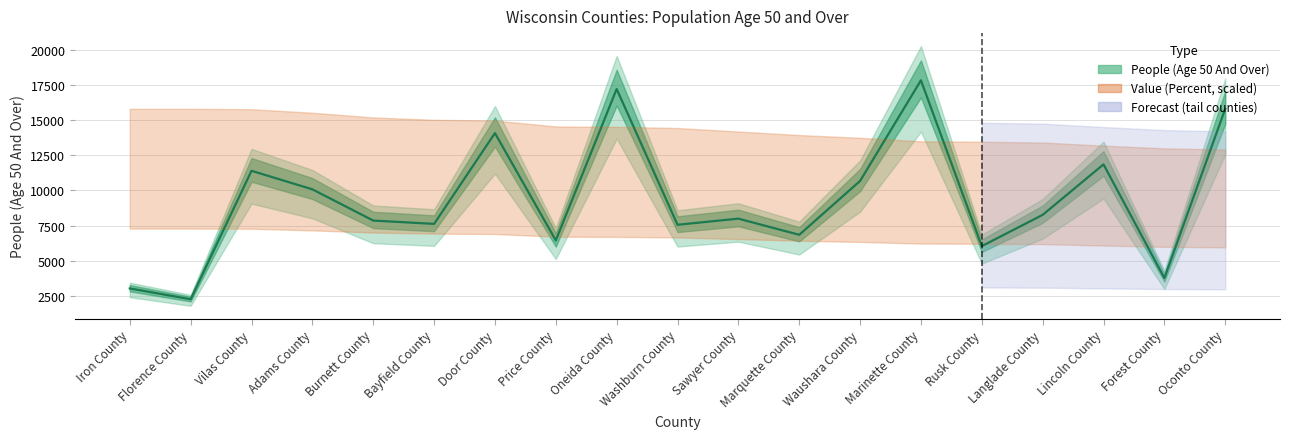

Which label corresponds to the largest value in the chart?

Marinette County